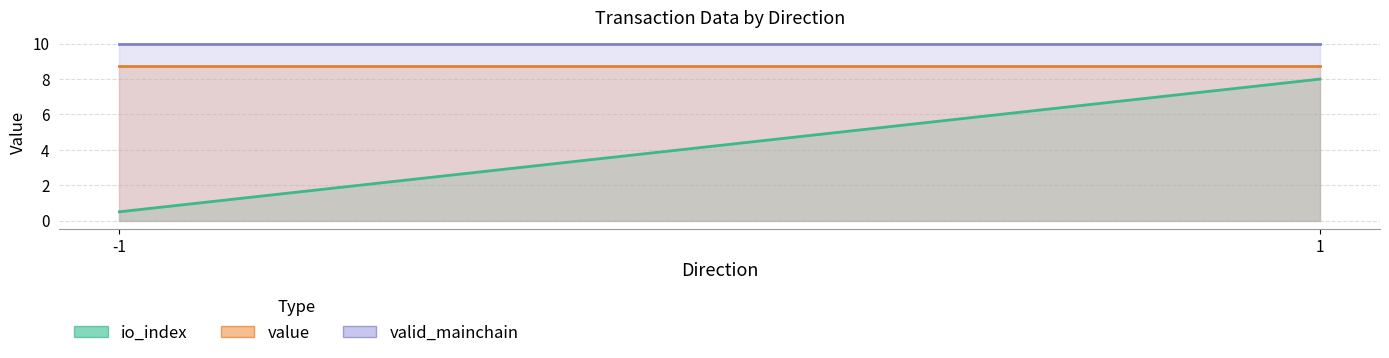

What are all the series names shown in the legend?

io_index, value, valid_mainchain